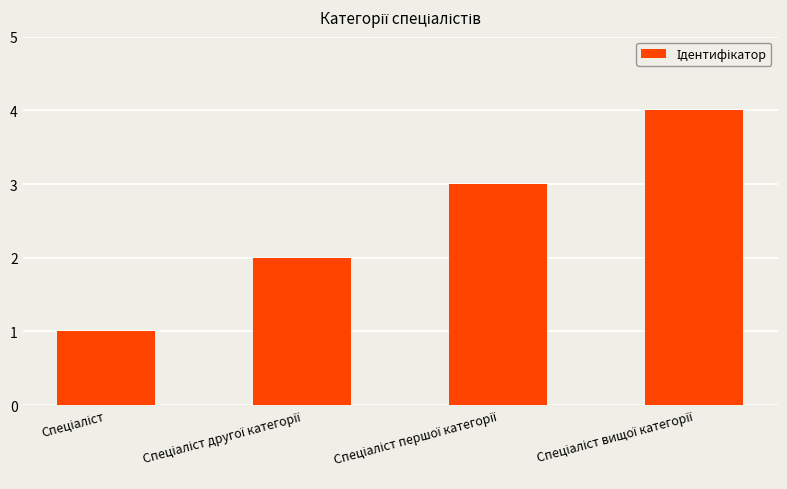

What is the difference between the maximum and minimum values?

3